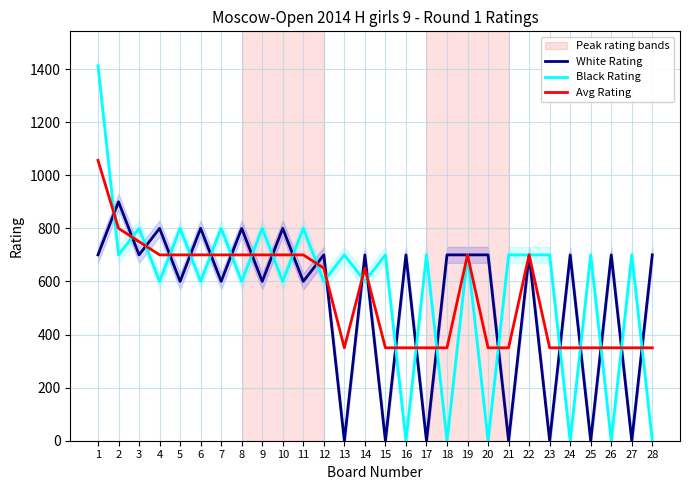

How many categories are shown in the chart?

28